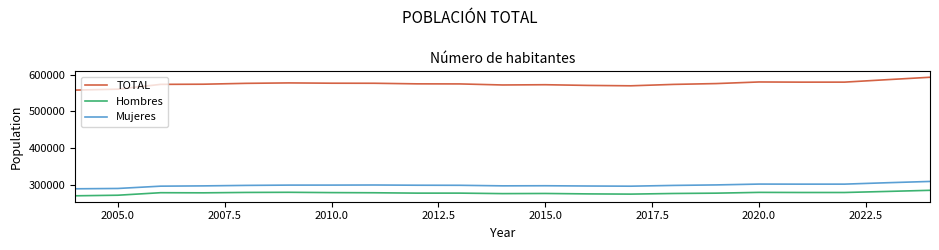

Which series has the widest spread of values?

TOTAL